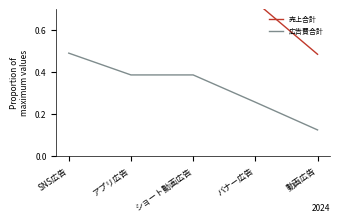

What is the approximate value of 広告費合計 at バナー広告?

0.3